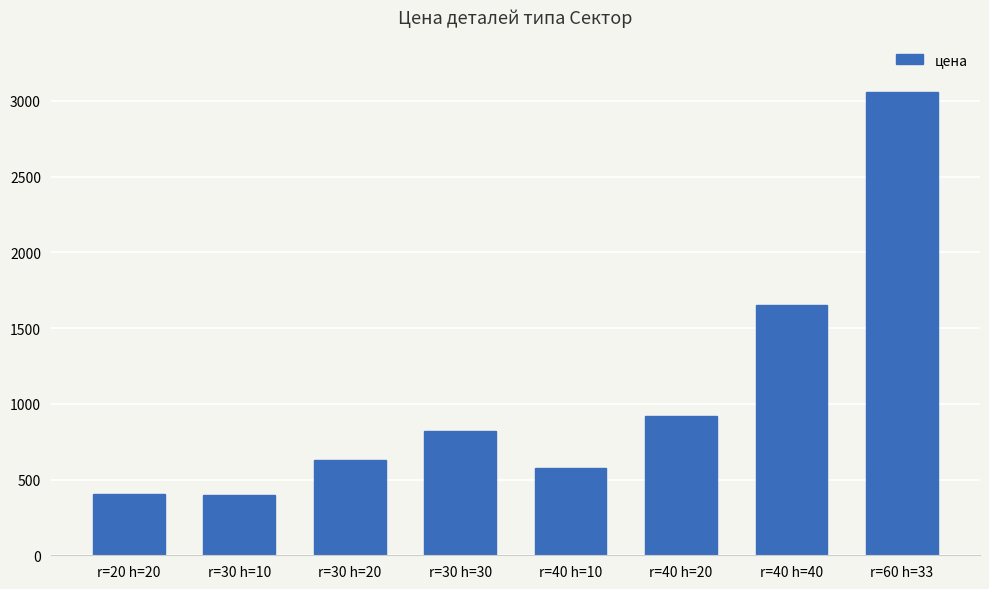

What is the label of the 2nd bar from the right?

r=40 h=40